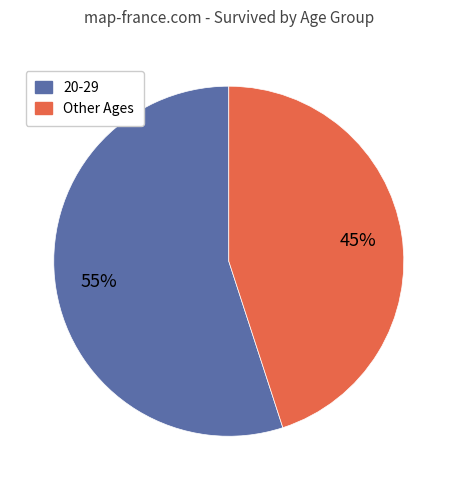

Does any single category account for the majority?

Yes